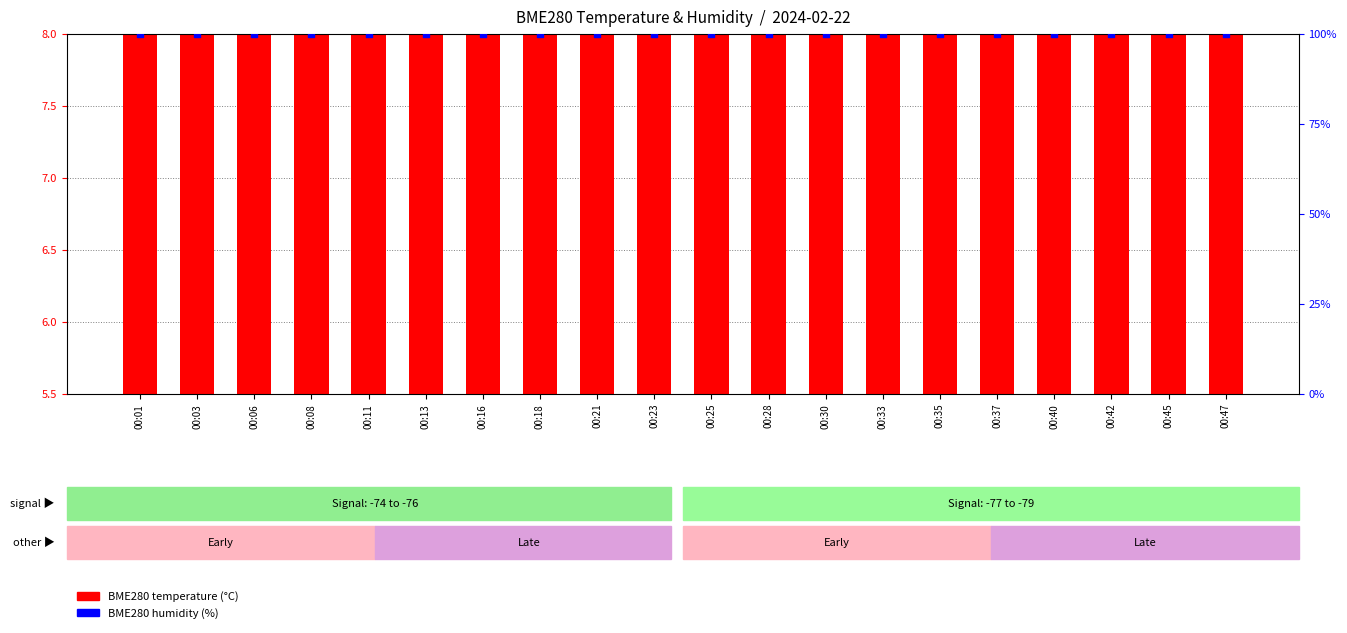

What are all the series names shown in the legend?

BME280 temperature, BME280 humidity (%)